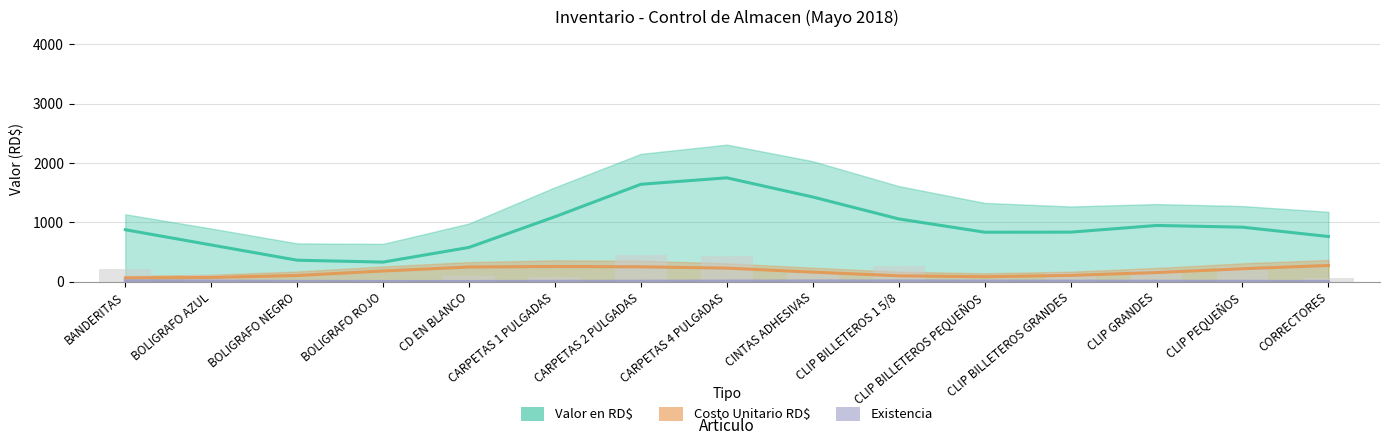

What is the difference between the Existencia values at CINTAS ADHESIVAS and BANDERITAS?

2.5